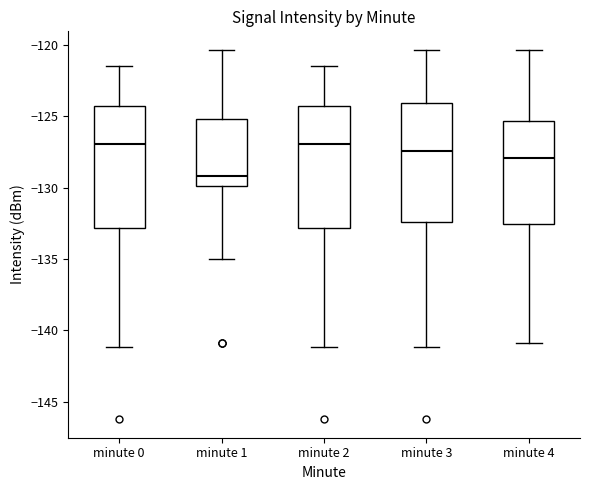

Reading left to right, transcribe this box plot: for each box, give where its median line is, the range the box spans, and where its two whiskers end, as read against the y-axis. The values are not printed on the chart, so give them approximately, as read against the axis.

minute 0: median -127.0, box -133.0 to -124.5, whiskers -141.0 to -121.5
minute 1: median -129.0, box -130.0 to -125.0, whiskers -135.0 to -120.5
minute 2: median -127.0, box -133.0 to -124.5, whiskers -141.0 to -121.5
minute 3: median -127.5, box -132.5 to -124.0, whiskers -141.0 to -120.5
minute 4: median -128.0, box -132.5 to -125.5, whiskers -141.0 to -120.5